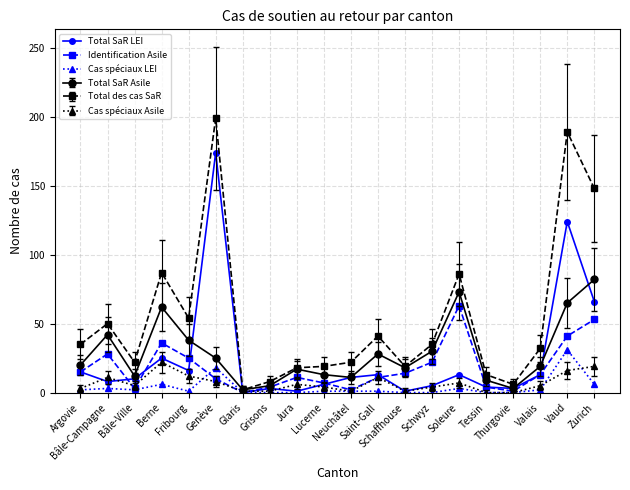

Which series has the largest total across all categories?

Total des cas SaR